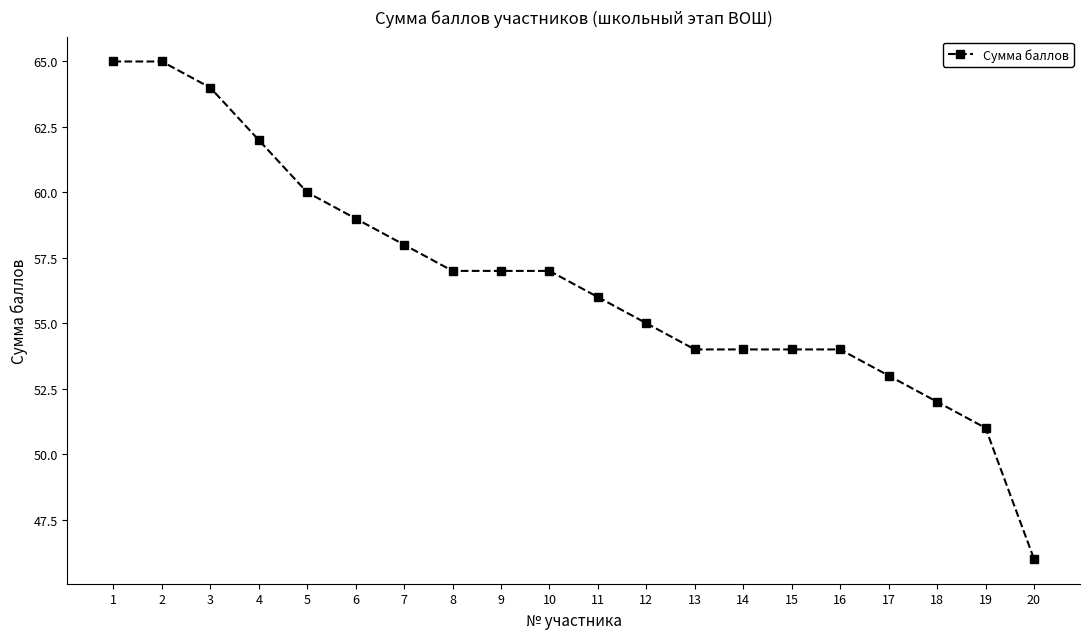

What is the minimum value shown in the chart?

46